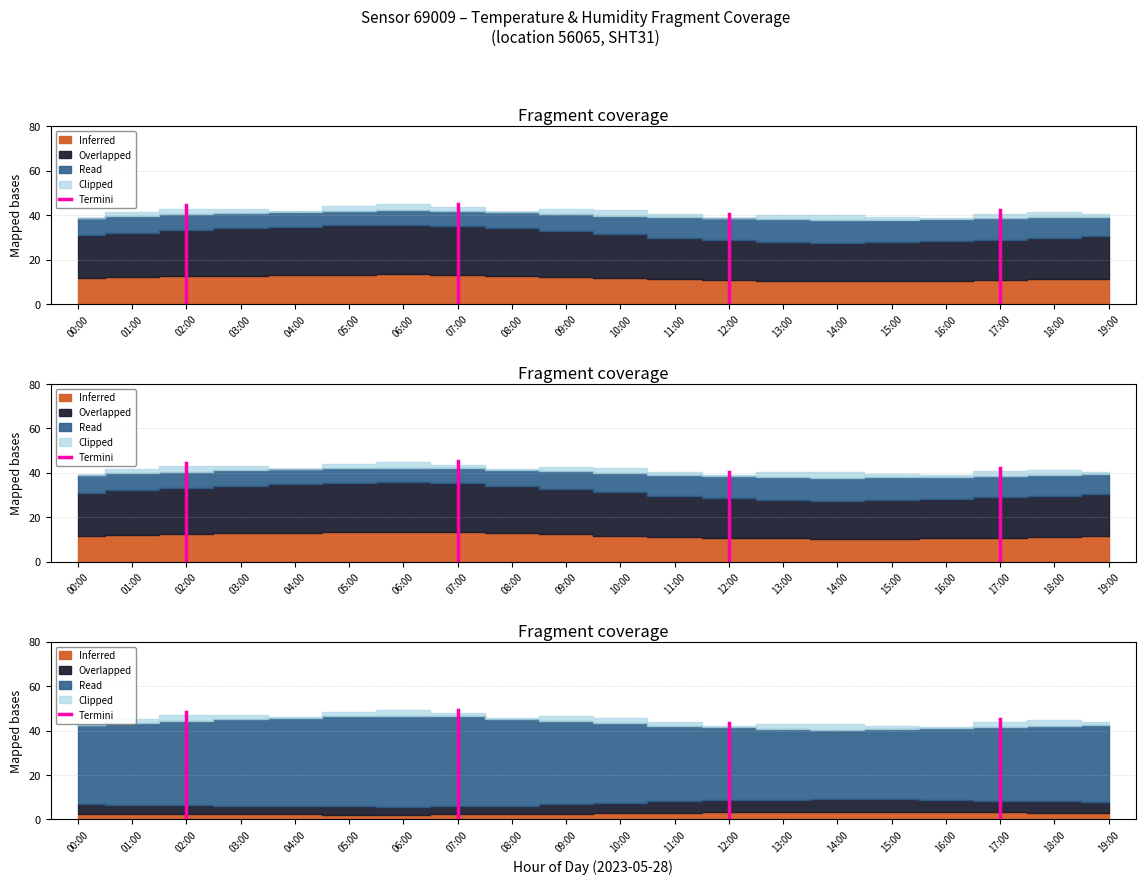

What is the label of the 2nd point from the left?

01:00